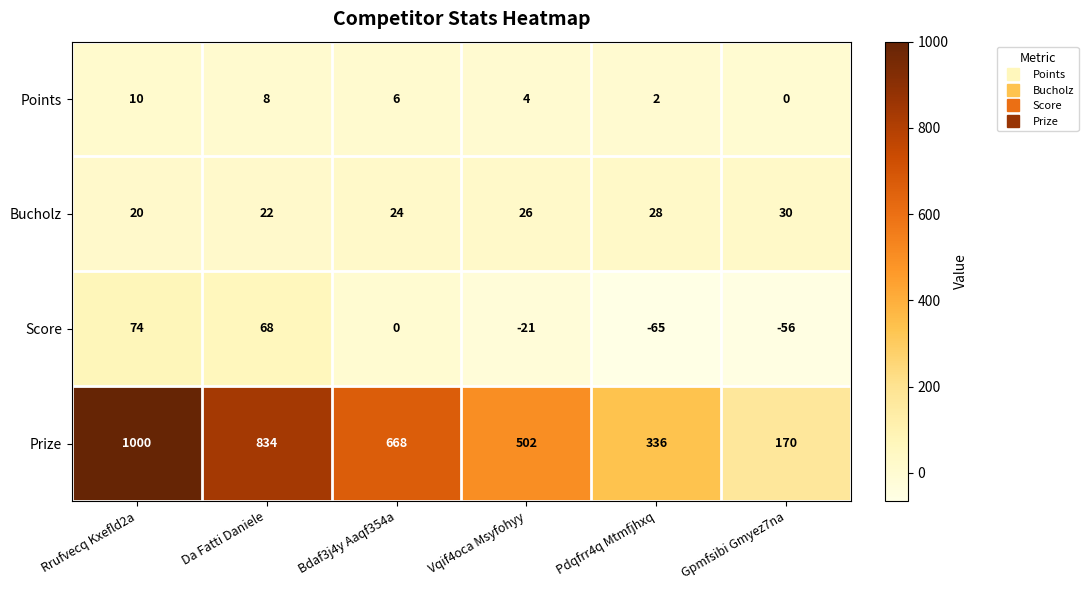

At how many categories does at least one series exceed 234?

5